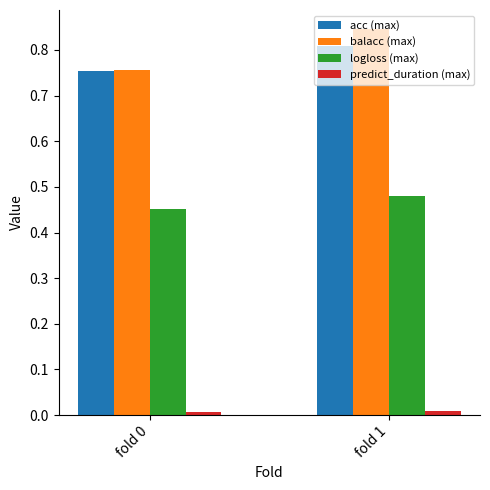

Count the logloss (max) values in the range 0 to 1.

2